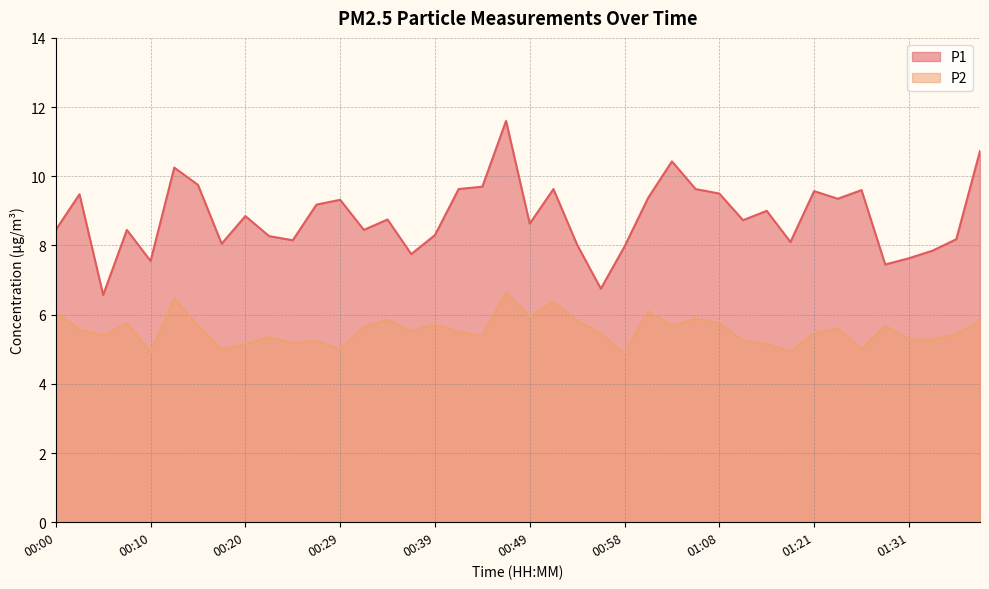

What is the value of the P1 point at the 31st from the left?

9.0